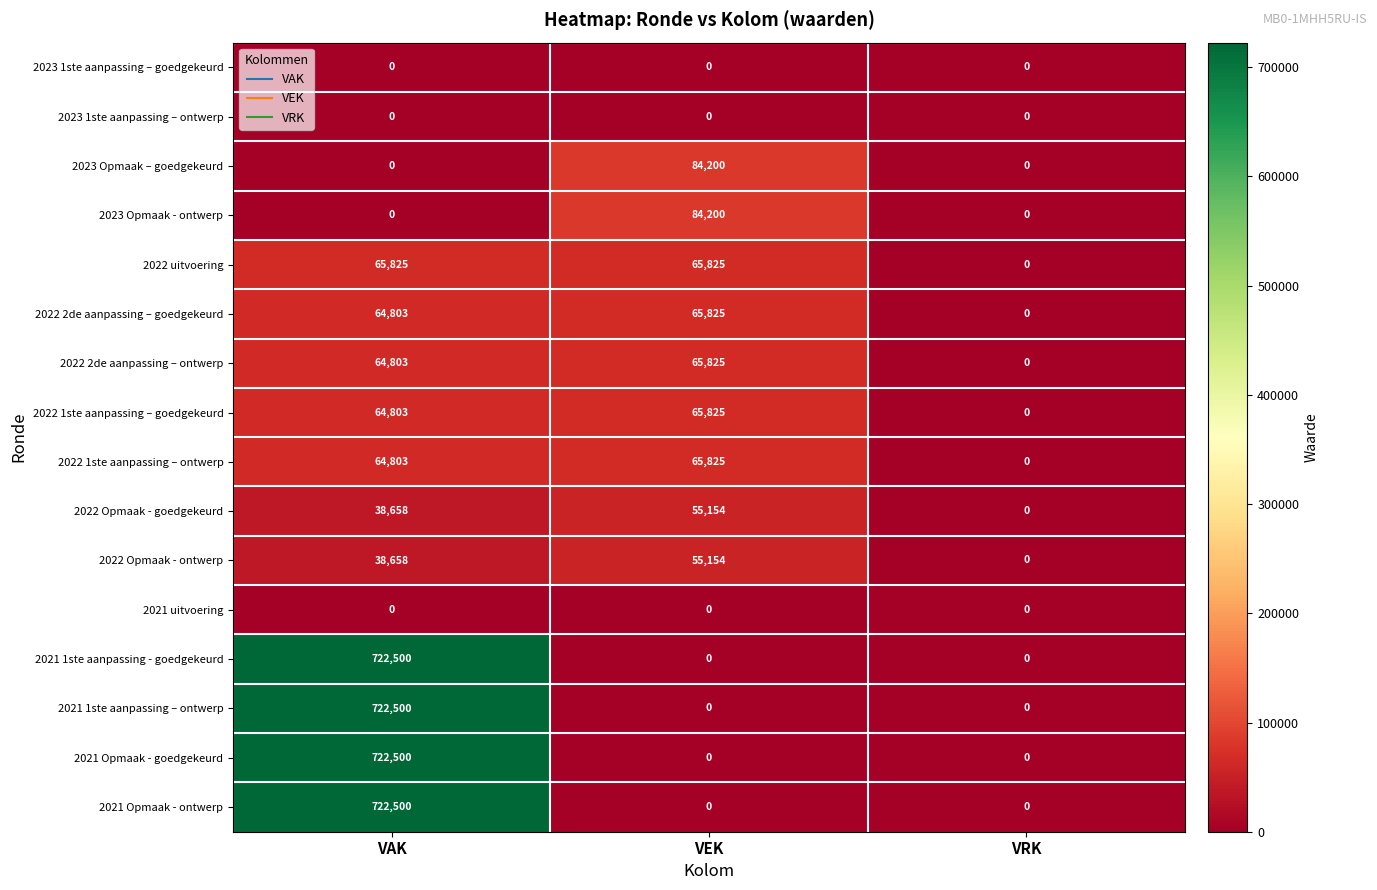

The 2021 Opmaak - ontwerp series shows 1168342 at VAK. True or false?

False